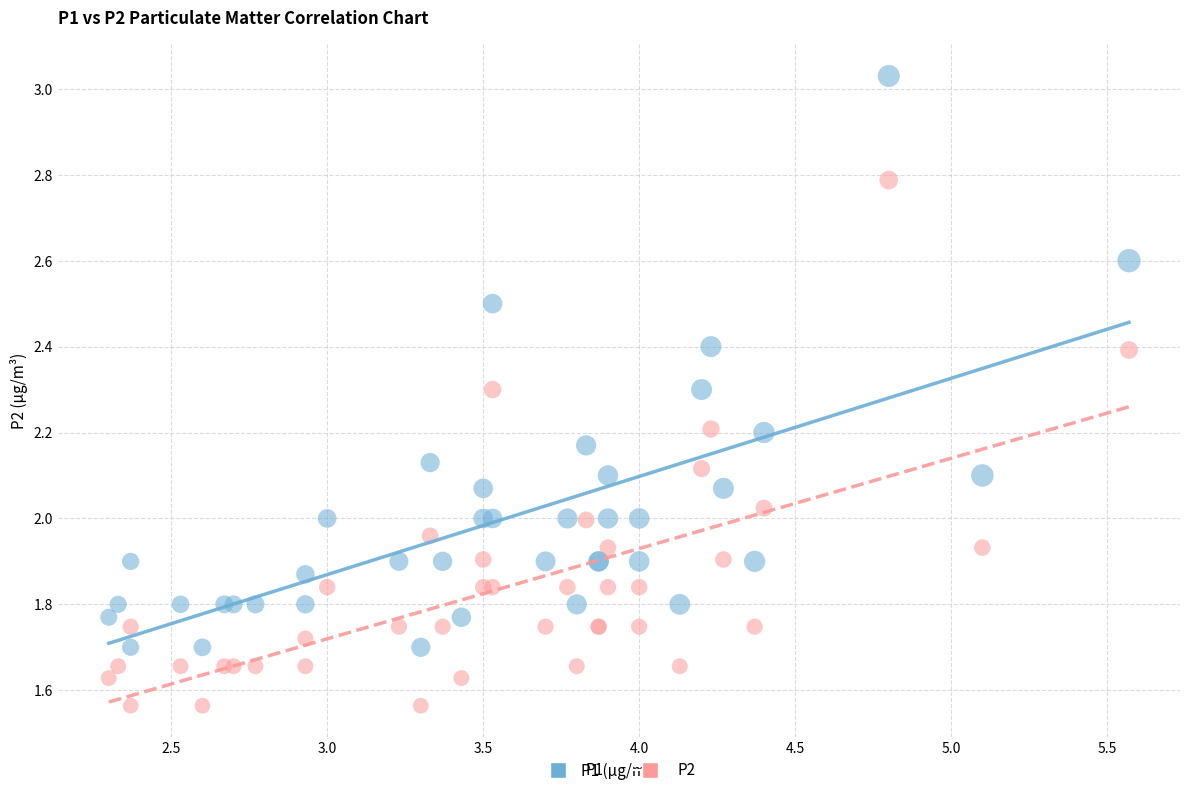

Which series has the largest Y range (max minus min)?

P1